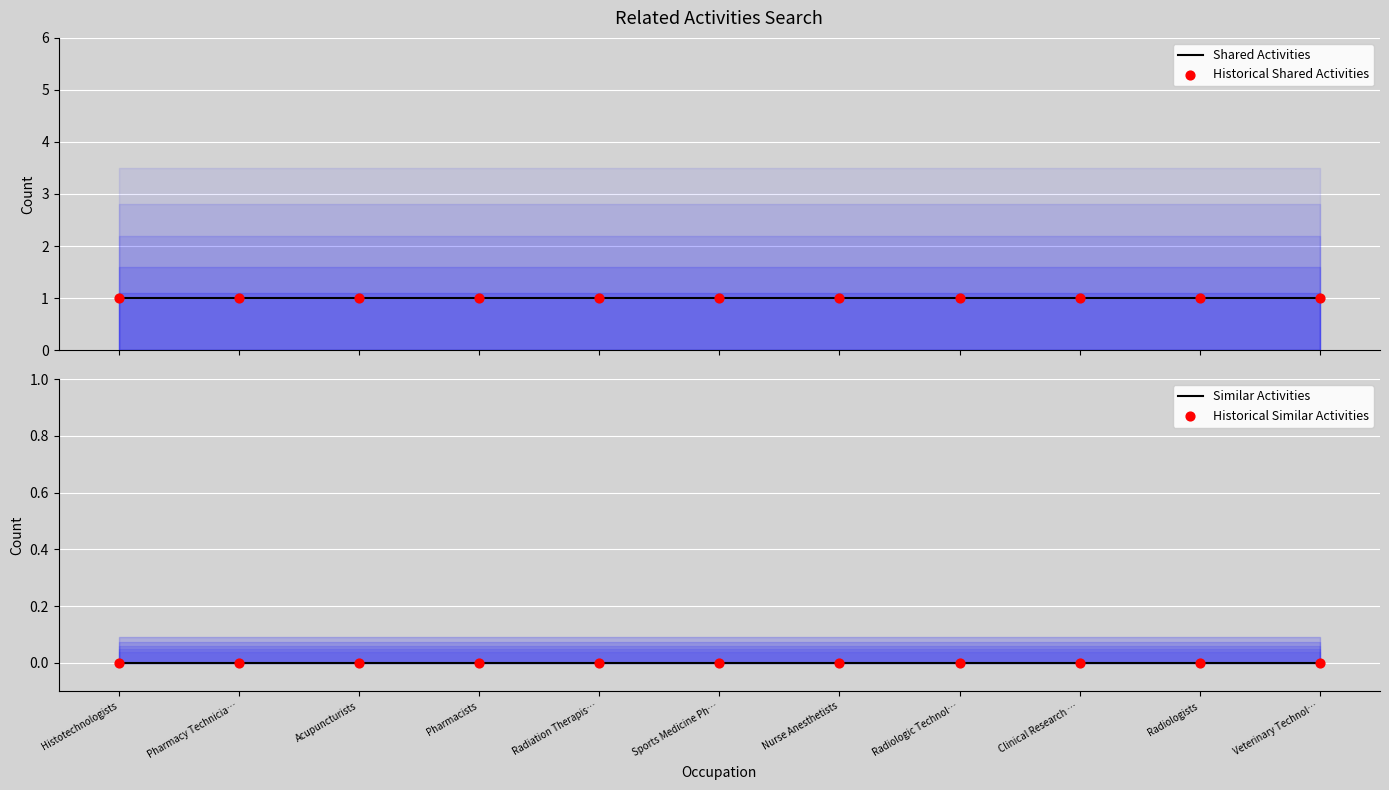

What are all the series names shown in the legend?

Shared Activities, Historical Shared Activities, Similar Activities, Historical Similar Activities